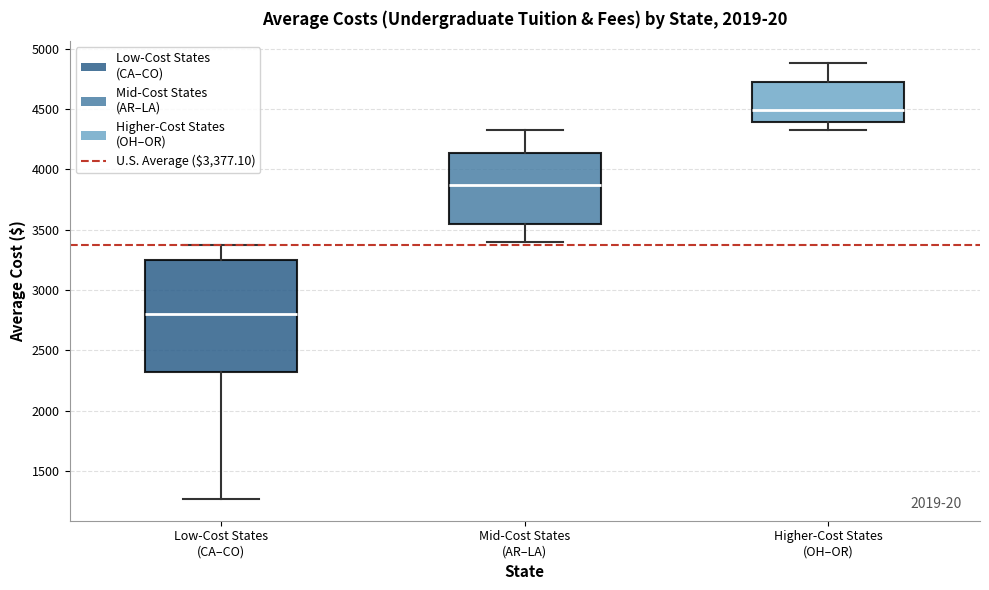

Reading left to right, transcribe this box plot: for each box, give where its median line is, the range the box spans, and where its two whiskers end, as read against the y-axis. The values are not printed on the chart, so give them approximately, as read against the axis.

Low-Cost States (CA–CO): median 2800, box 2300 to 3250, whiskers 1250 to 3400
Mid-Cost States (AR–LA): median 3850, box 3550 to 4150, whiskers 3400 to 4350
Higher-Cost States (OH–OR): median 4500, box 4400 to 4700, whiskers 4350 to 4900